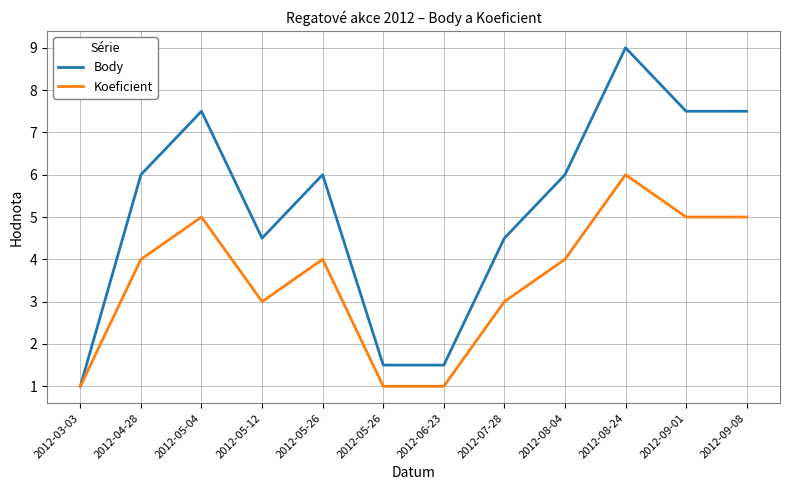

Reading right to left, what are all the values shown in this chart?

Body: 2012-09-08=7.5	2012-09-01=7.5	2012-08-24=9.0	2012-08-04=6.0	2012-07-28=4.5	2012-06-23=1.5	2012-05-26=1.5	2012-05-26=6.0	2012-05-12=4.5	2012-05-04=7.5	2012-04-28=6.0	2012-03-03=1.0
Koeficient: 2012-09-08=5.0	2012-09-01=5.0	2012-08-24=6.0	2012-08-04=4.0	2012-07-28=3.0	2012-06-23=1.0	2012-05-26=1.0	2012-05-26=4.0	2012-05-12=3.0	2012-05-04=5.0	2012-04-28=4.0	2012-03-03=1.0